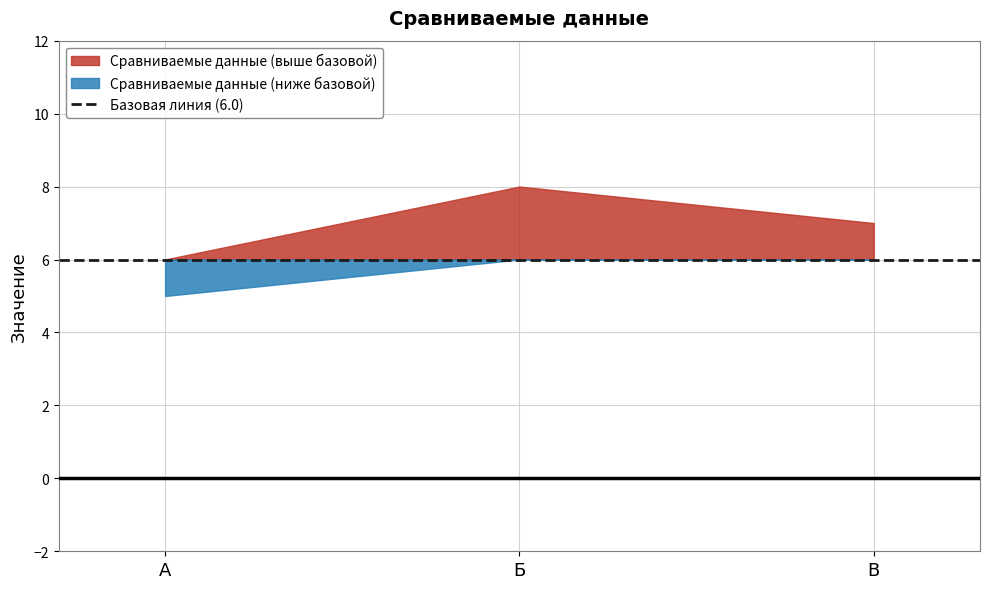

List the labels in order of value, largest first.

Б, В, А